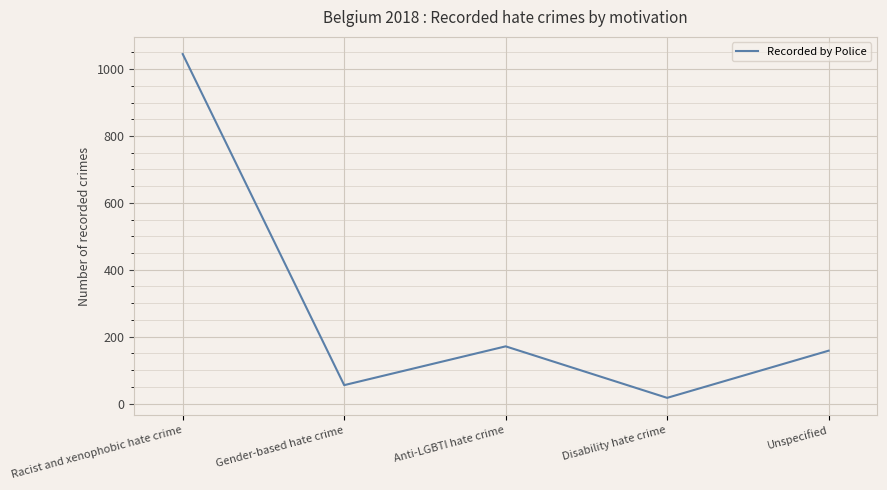

Rank the categories by value from lowest to highest.

Disability hate crime, Gender-based hate crime, Unspecified, Anti-LGBTI hate crime, Racist and xenophobic hate crime